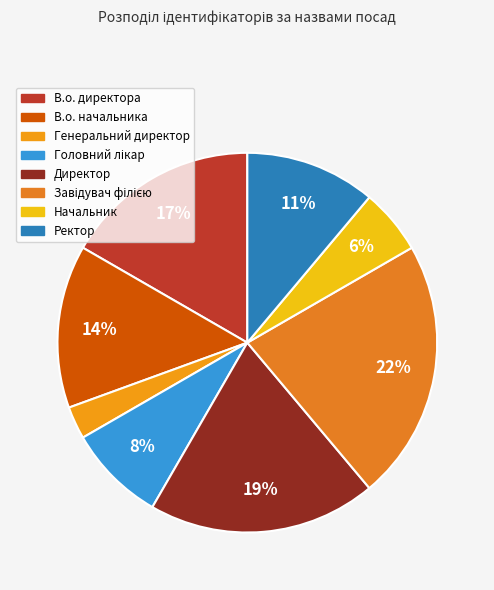

What percentage is the Генеральний директор slice, to the nearest percent?

3%